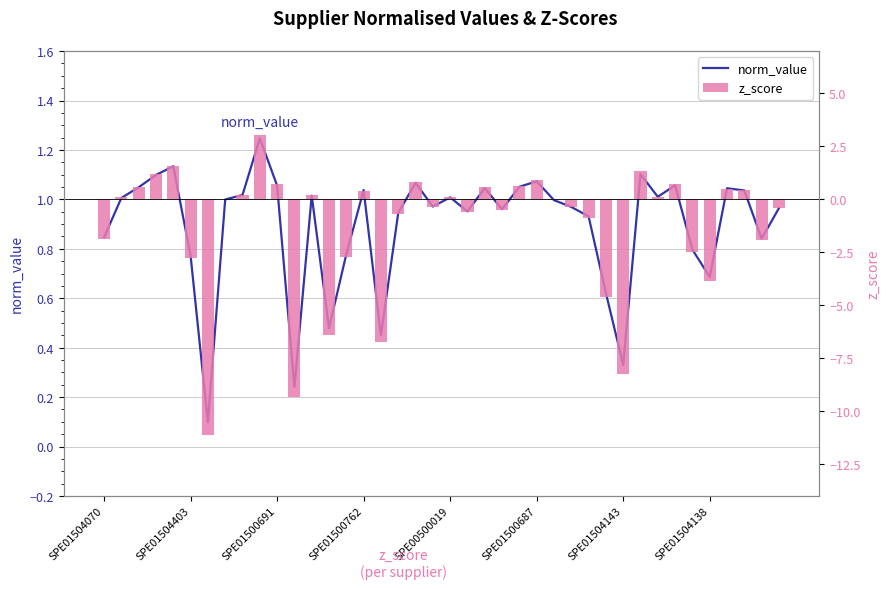

True or false: norm_value has a value of 1.1 at 24.

True